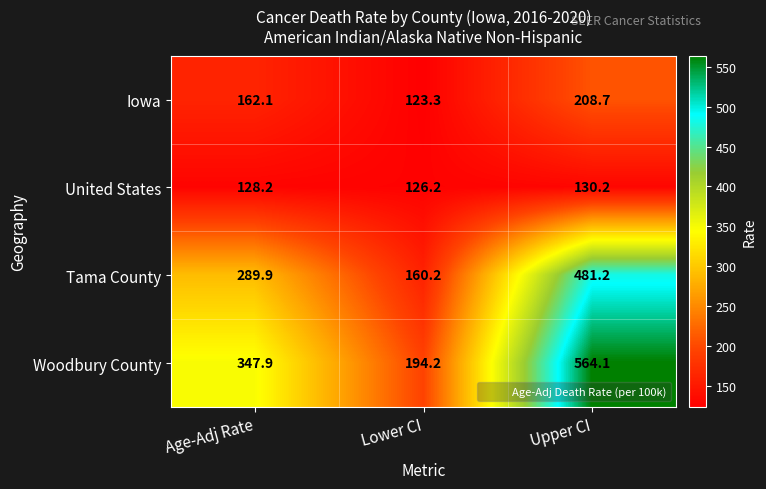

What is the difference between the maximum and minimum values in the Woodbury County series?

369.9